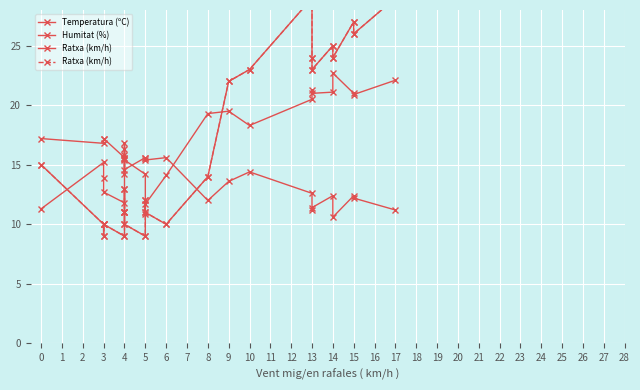

Which series changed the most between 4 and 6?

Temperatura (ºC)